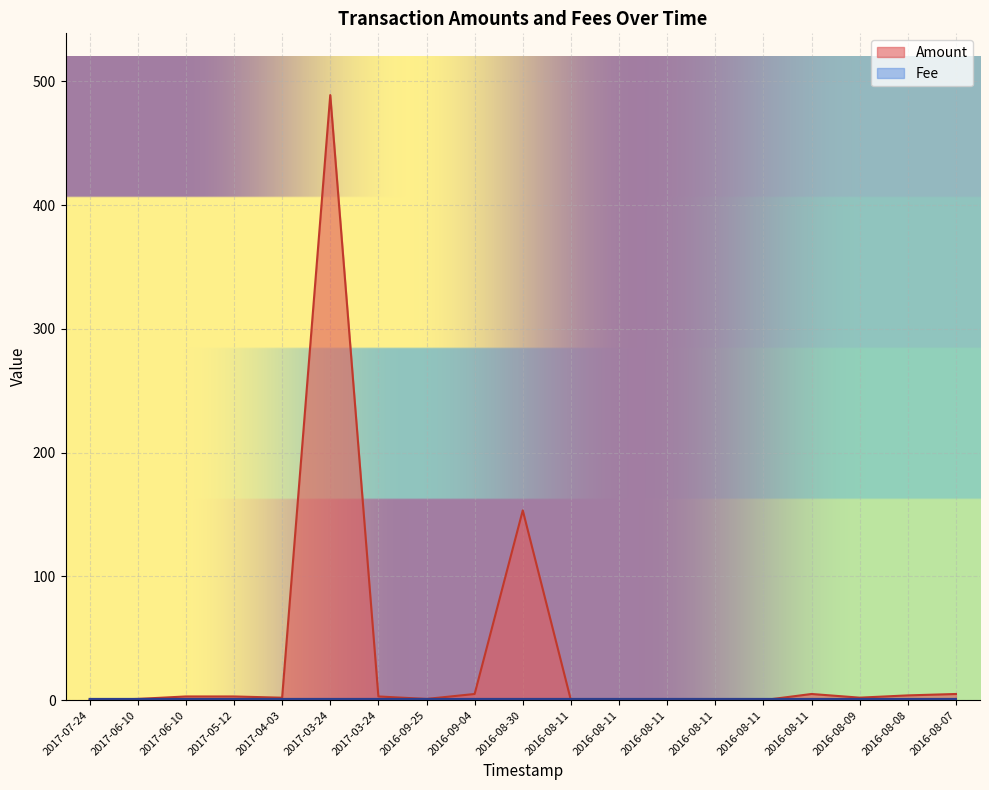

How many interior local peaks does the Amount series have?

3